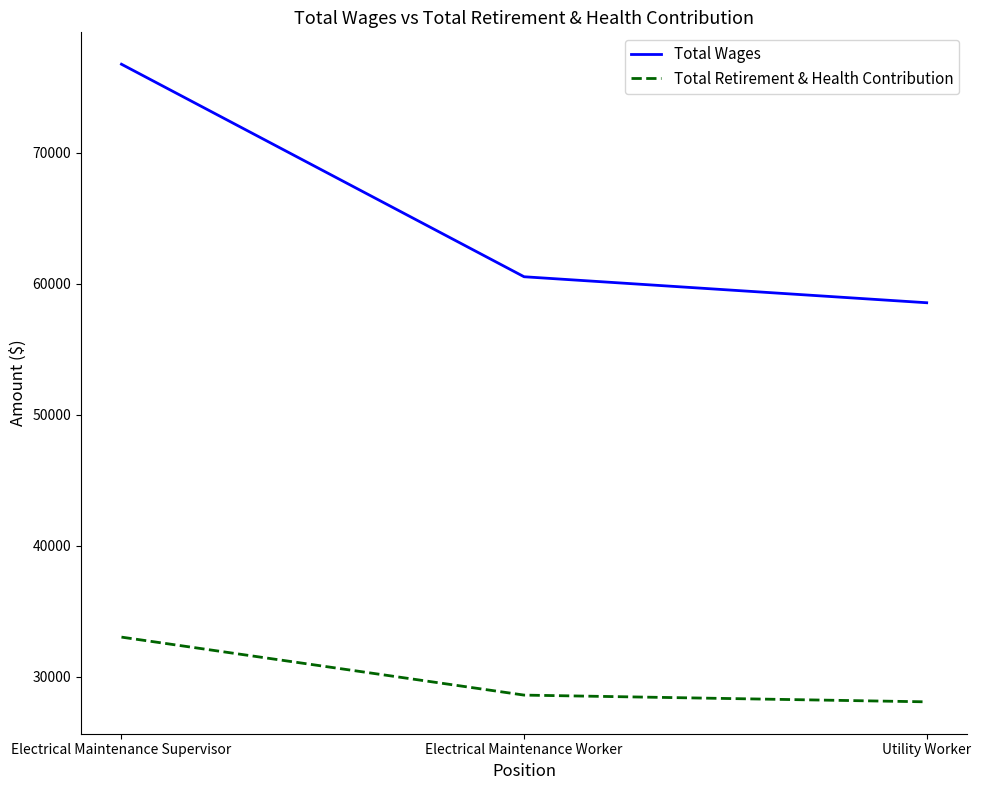

Which series changed the most between Electrical Maintenance Worker and Utility Worker?

Total Wages